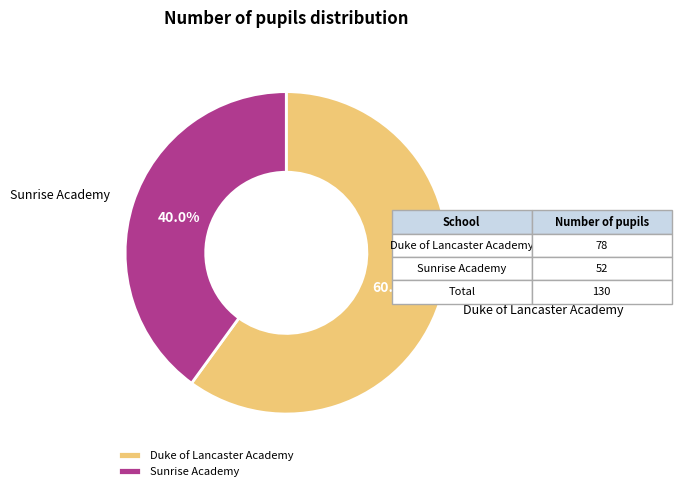

Do Sunrise Academy and Duke of Lancaster Academy together represent more than half of the pie?

Yes